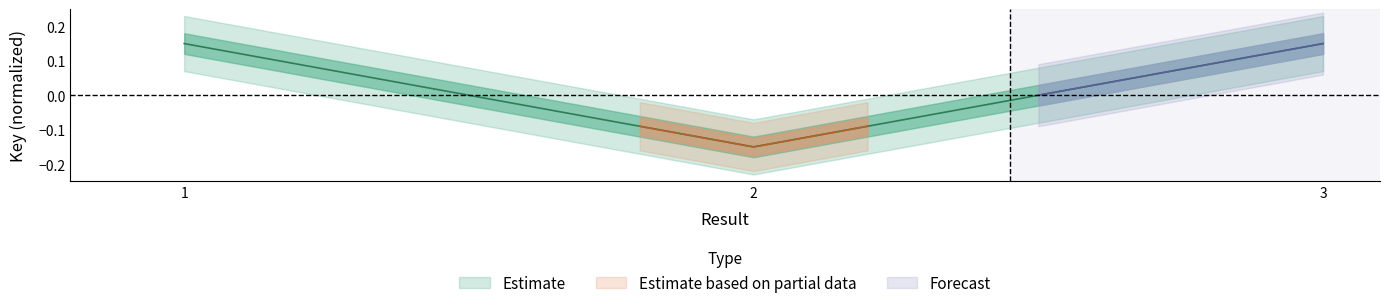

At which category does the chart reach its minimum across all series?

2